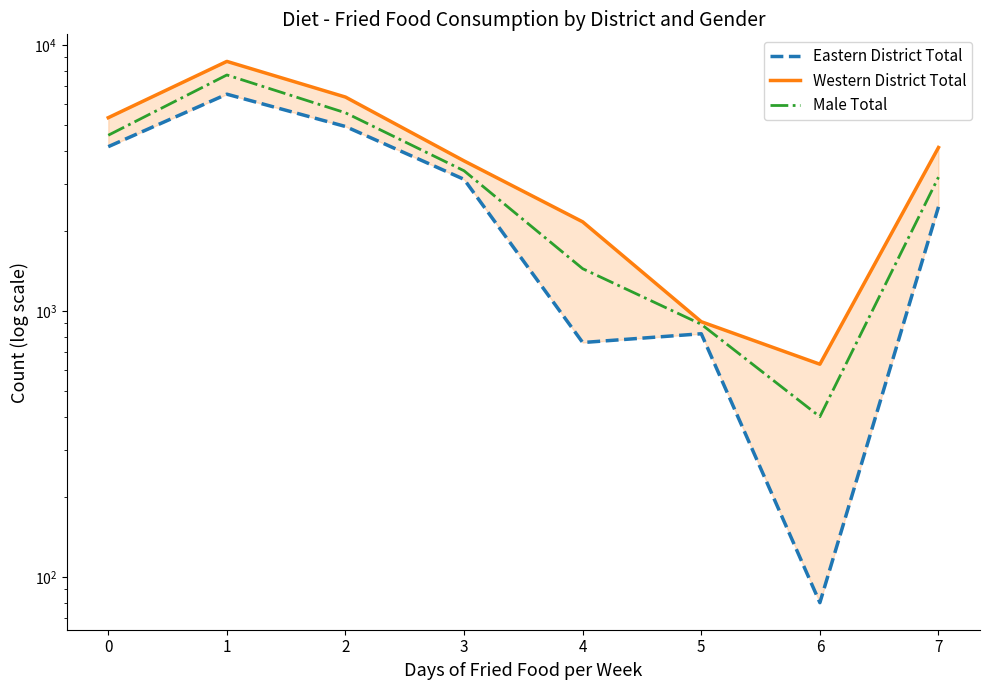

How many data points in Eastern District Total are above 3120?

3